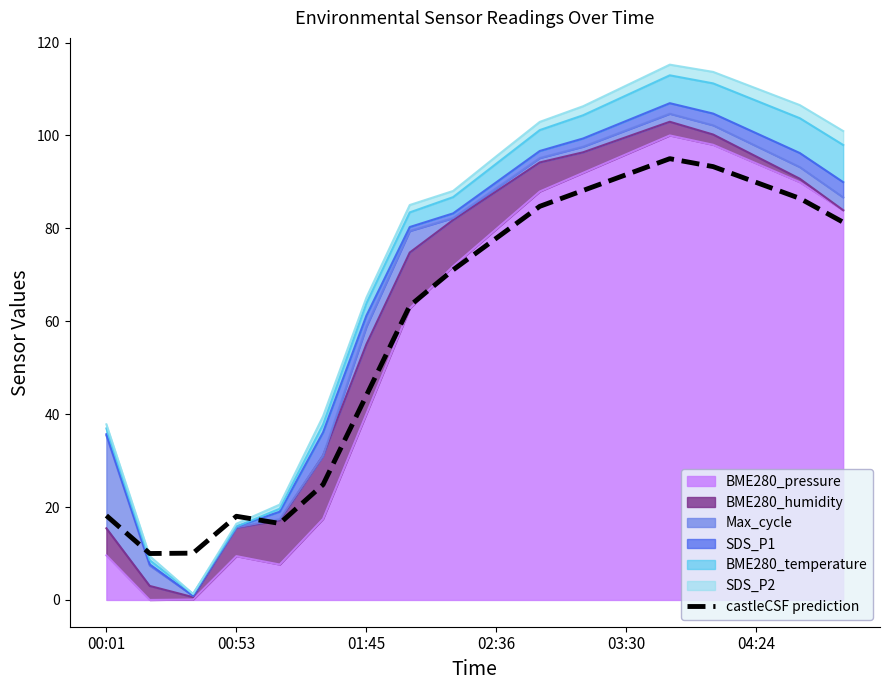

Is it true that the value at 13 is 95.0?

True